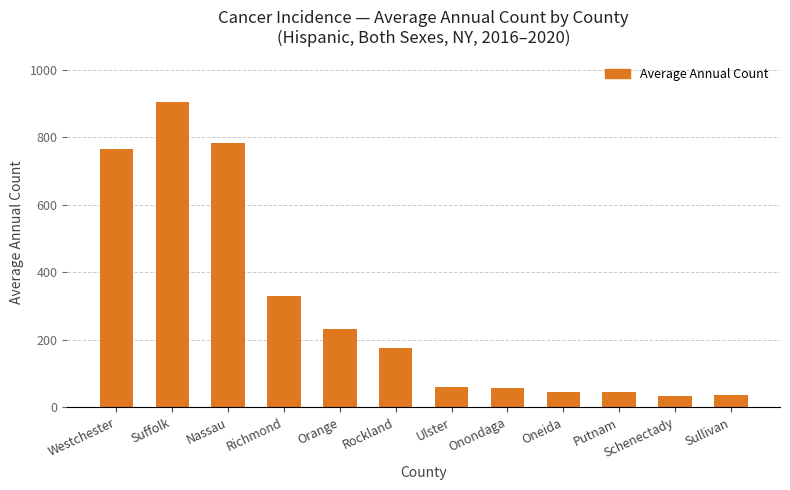

What is the change in value from Westchester to Sullivan?

-729